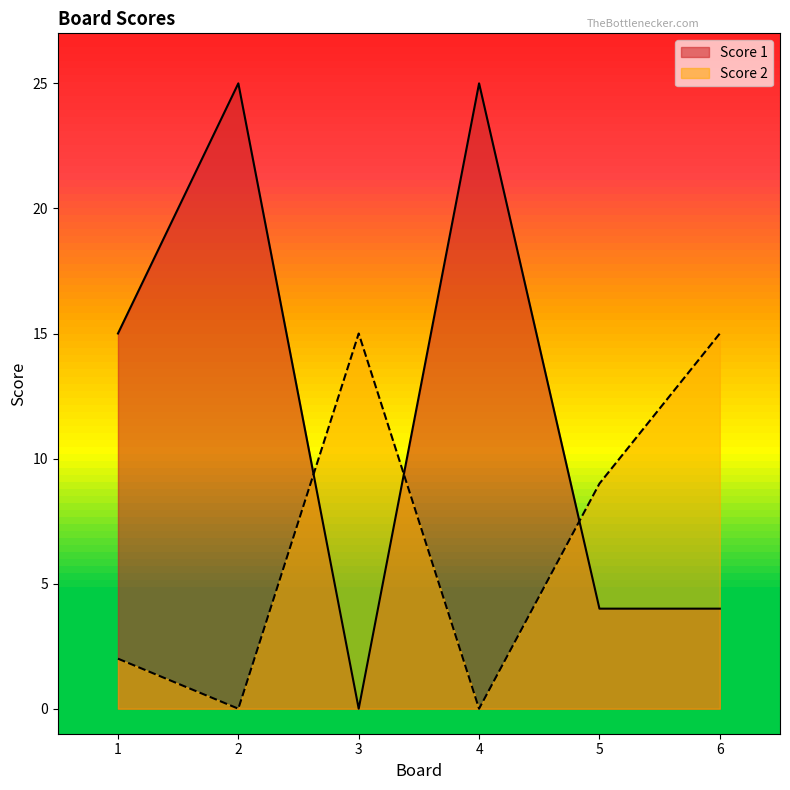

What is the difference between the maximum and minimum values in the Score 2 series?

15